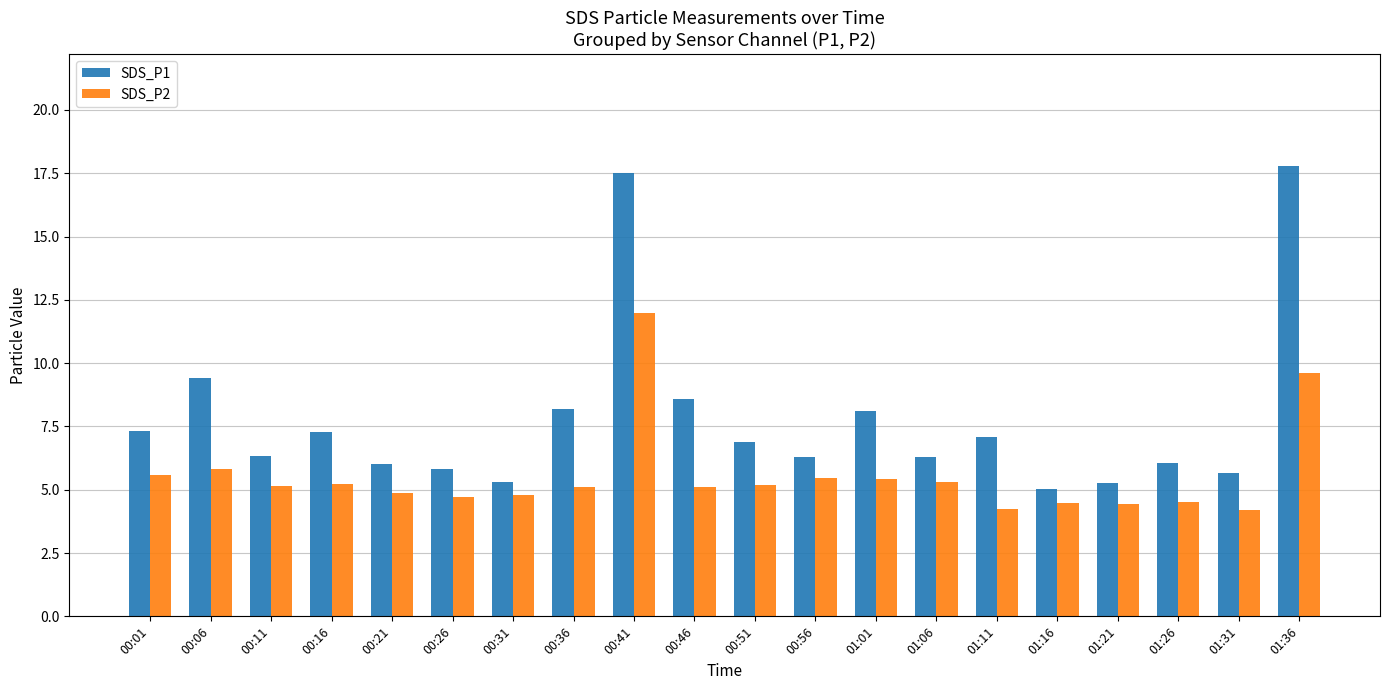

Is it true that SDS_P2 equals 3.2 at 00:26?

False